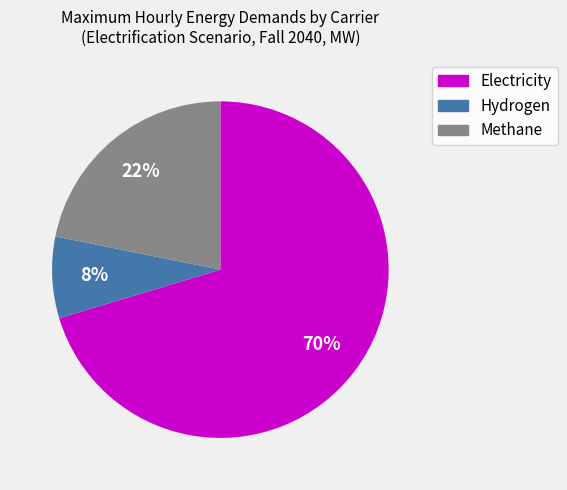

What percentage is the Methane slice, to the nearest percent?

22%